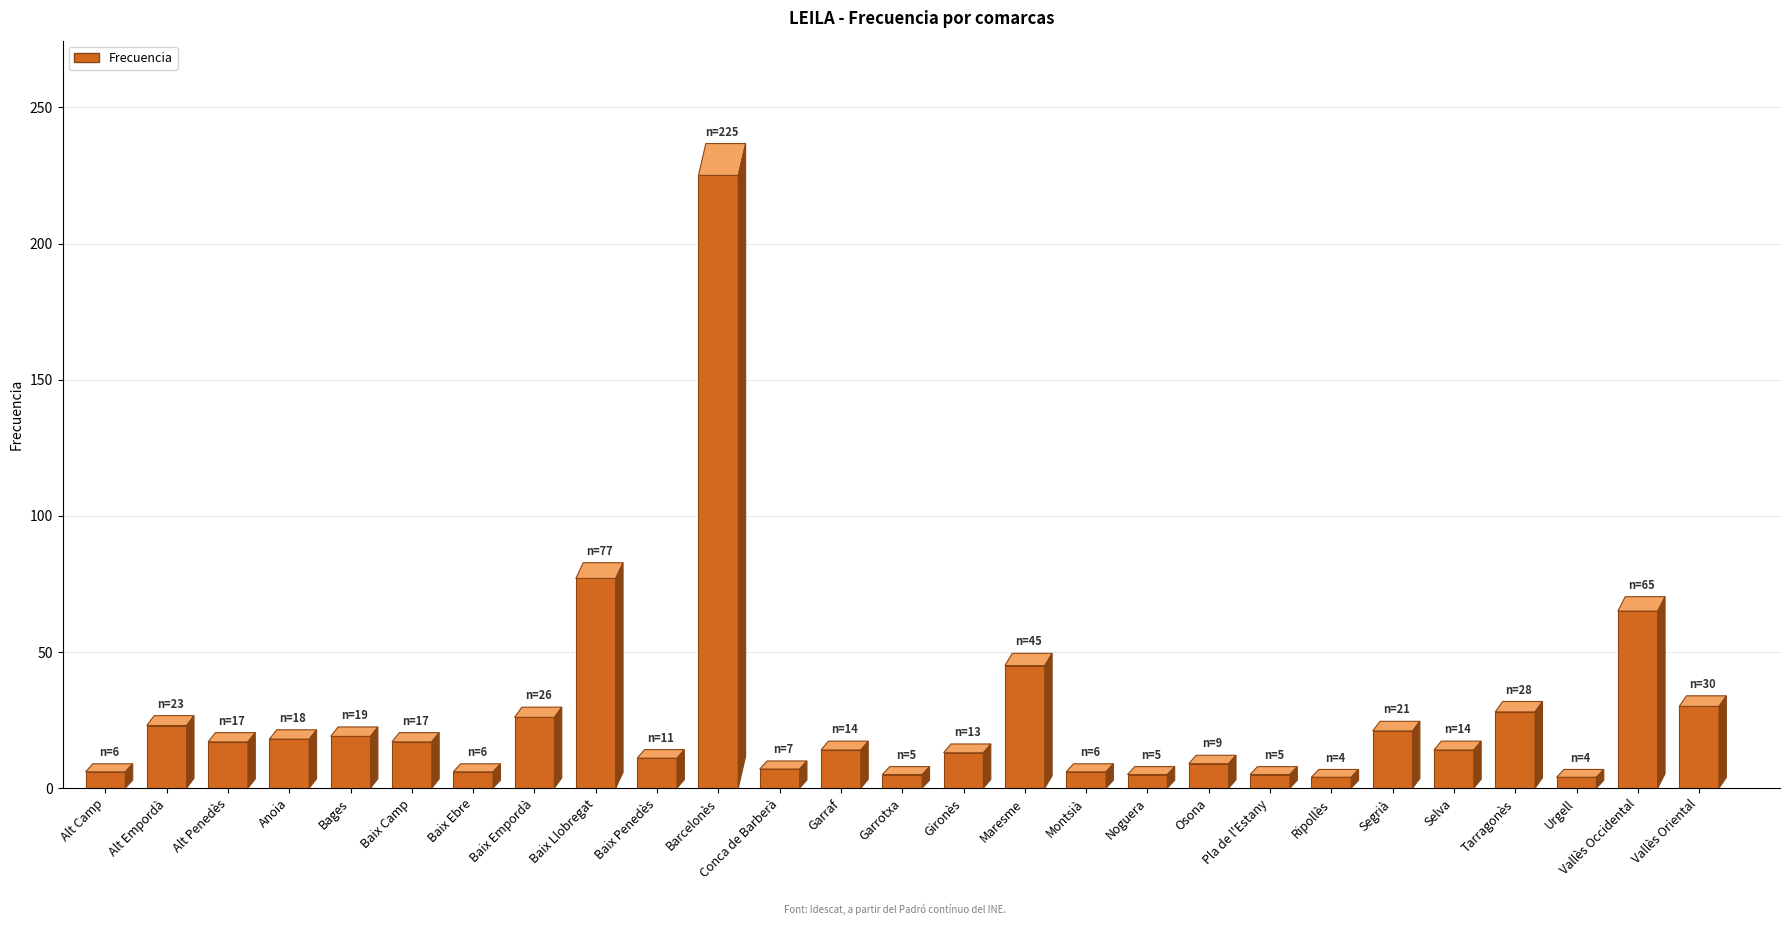

Count the number of data series in this chart.

1